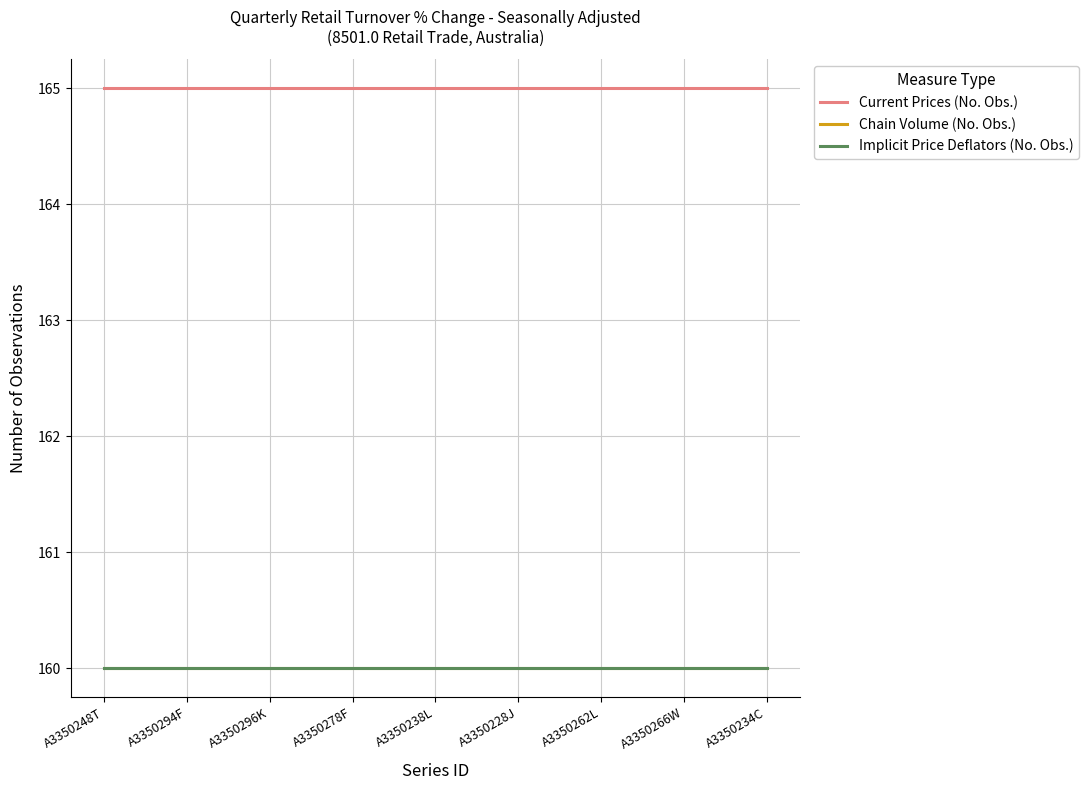

Reading right to left, what are all the values shown in this chart?

Current Prices (No. Obs.): A3350234C=165	A3350266W=165	A3350262L=165	A3350228J=165	A3350238L=165	A3350278F=165	A3350296K=165	A3350294F=165	A3350248T=165
Chain Volume (No. Obs.): A3350234C=160	A3350266W=160	A3350262L=160	A3350228J=160	A3350238L=160	A3350278F=160	A3350296K=160	A3350294F=160	A3350248T=160
Implicit Price Deflators (No. Obs.): A3350234C=160	A3350266W=160	A3350262L=160	A3350228J=160	A3350238L=160	A3350278F=160	A3350296K=160	A3350294F=160	A3350248T=160